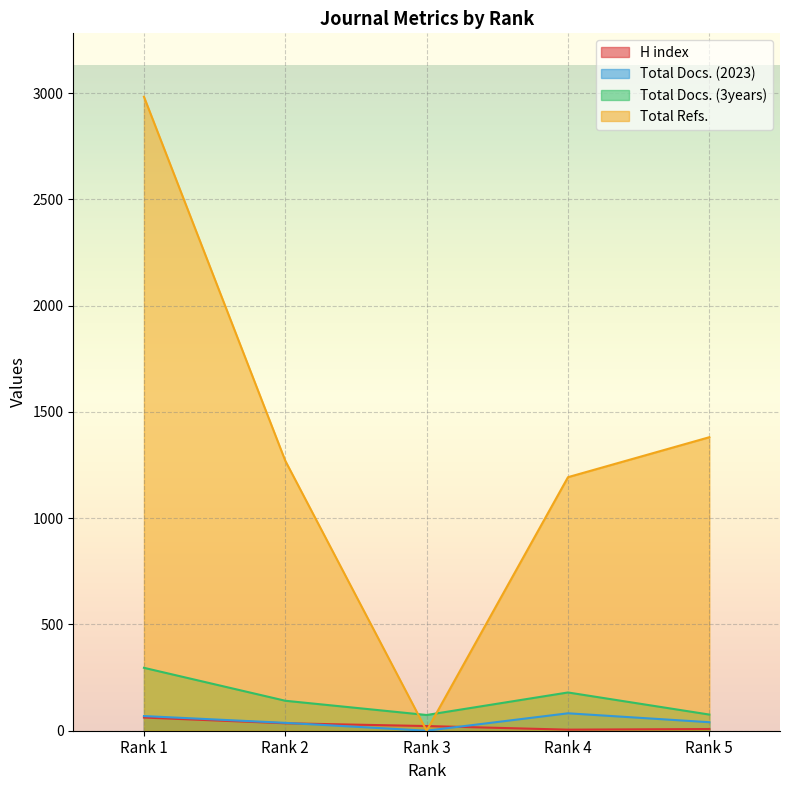

At which label does Total Refs. reach its minimum?

Rank 3